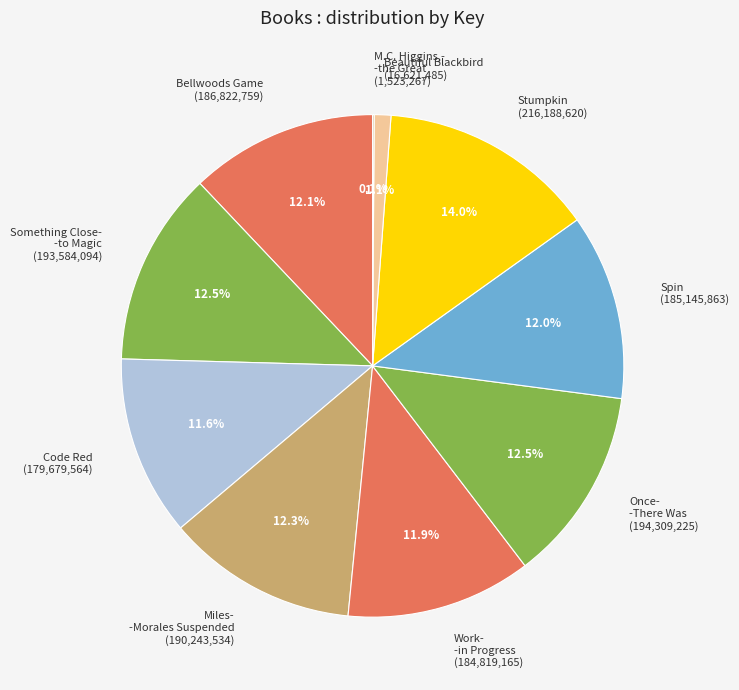

Is Beautiful Blackbird (16,621,485) the majority of the pie?

No